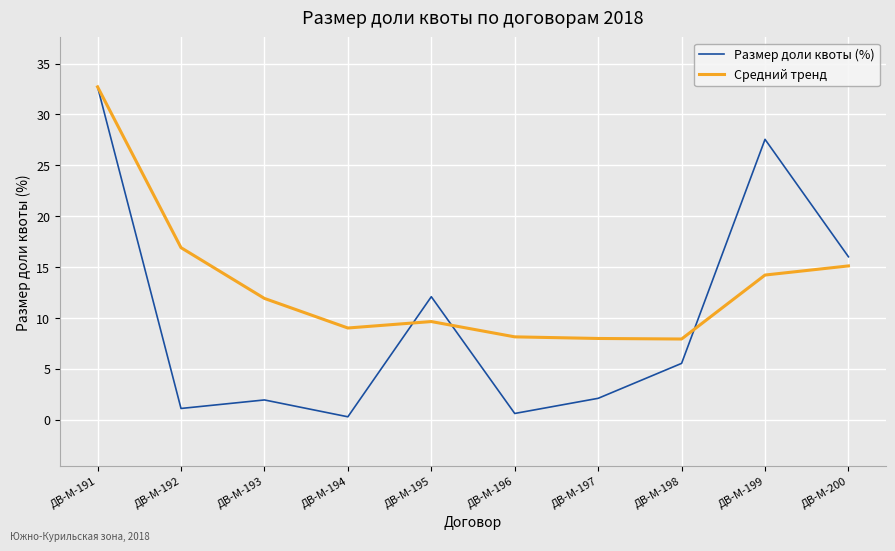

Which series changed the most between ДВ-М-196 and ДВ-М-197?

Размер доли квоты (%)